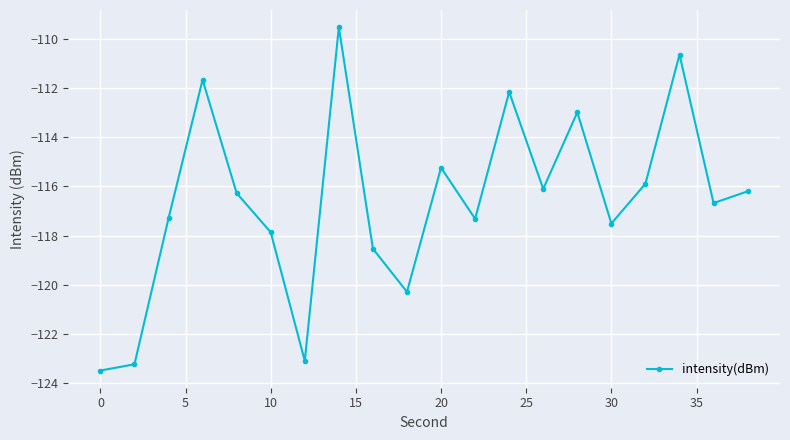

What is the value of the 13th point from the left?

-112.2